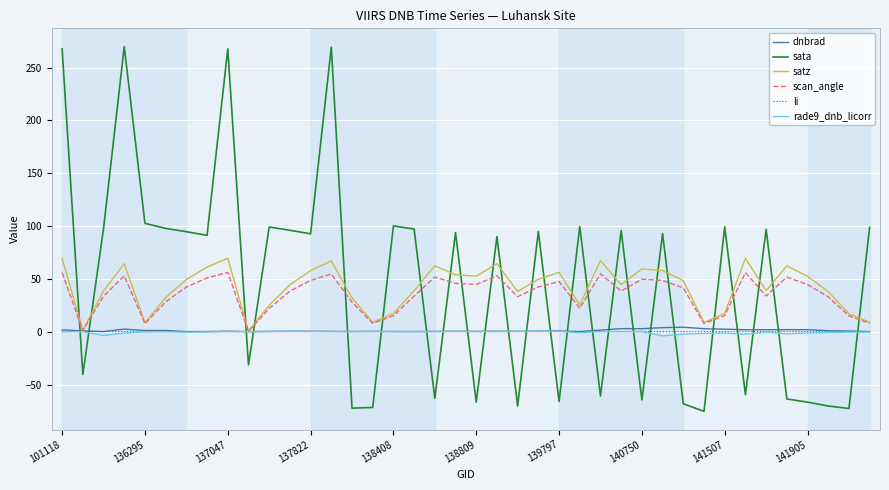

True or false: rade9_dnb_licorr has more than 2 points higher than both neighbors.

True